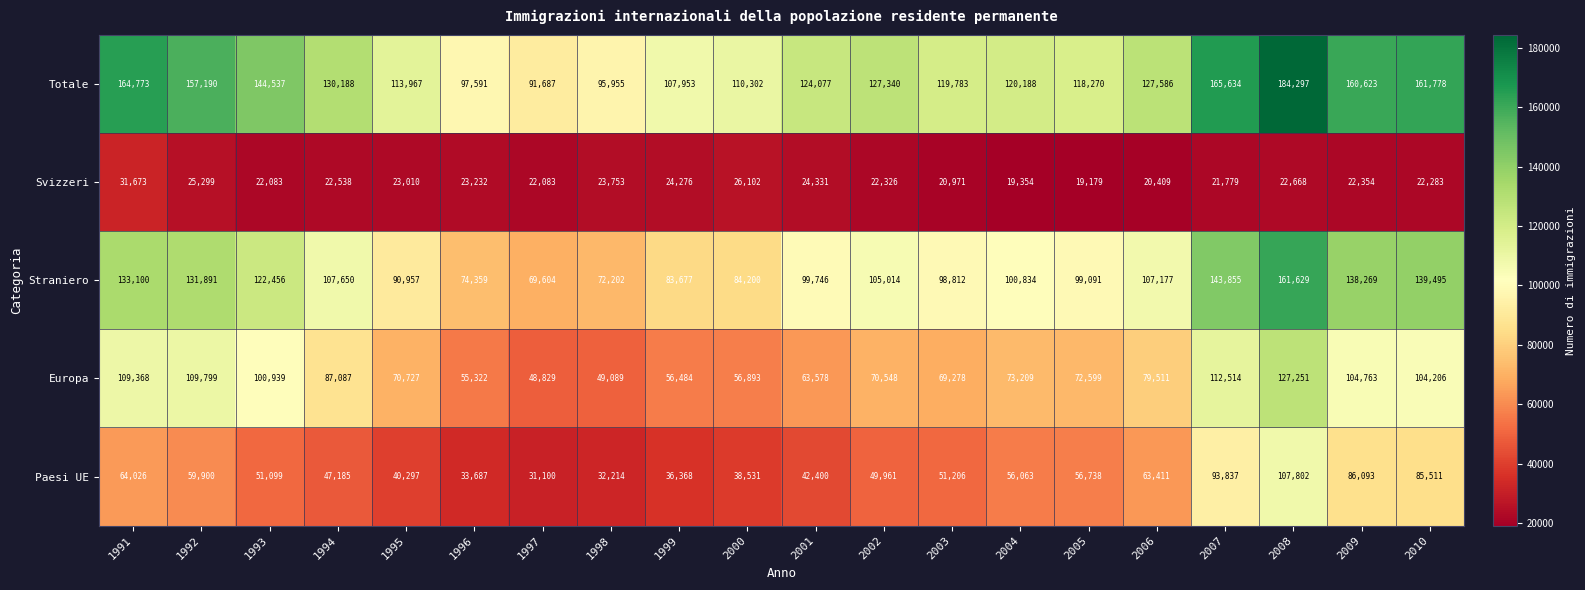

What is the difference between the Europa values at 2000 and 2010?

47313